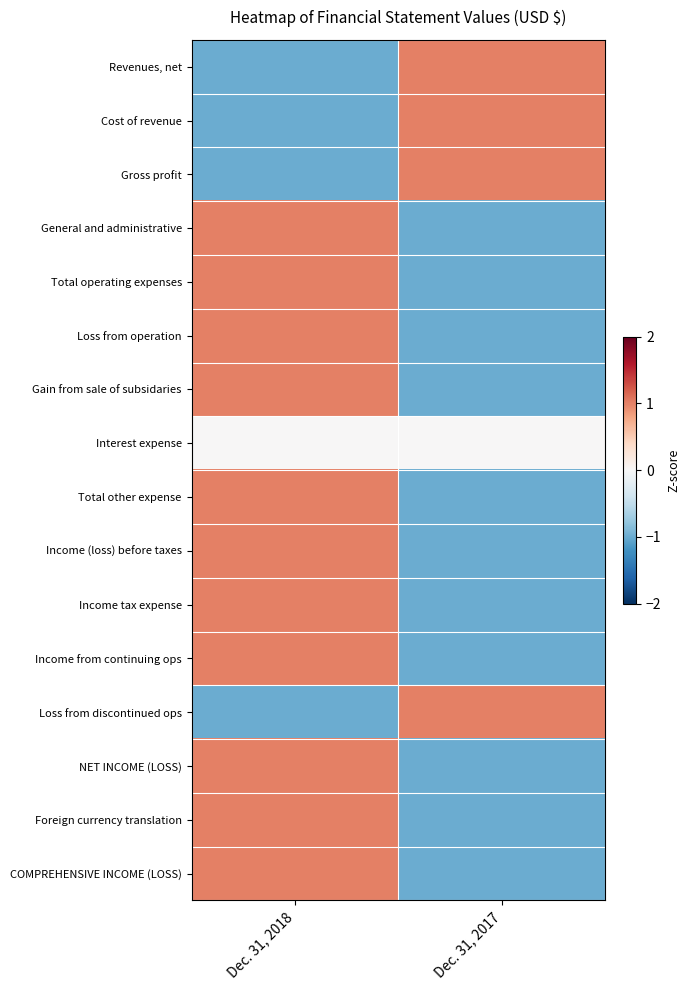

Reading left to right, what are all the values shown in this chart?

Revenues, net: Dec. 31, 2018=-1	Dec. 31, 2017=1
Cost of revenue: Dec. 31, 2018=-1	Dec. 31, 2017=1
Gross profit: Dec. 31, 2018=-1	Dec. 31, 2017=1
General and administrative: Dec. 31, 2018=1	Dec. 31, 2017=-1
Total operating expenses: Dec. 31, 2018=1	Dec. 31, 2017=-1
Loss from operation: Dec. 31, 2018=1	Dec. 31, 2017=-1
Gain from sale of subsidaries: Dec. 31, 2018=1	Dec. 31, 2017=-1
Interest expense: Dec. 31, 2018=0	Dec. 31, 2017=0
Total other expense: Dec. 31, 2018=1	Dec. 31, 2017=-1
Income (loss) before taxes: Dec. 31, 2018=1	Dec. 31, 2017=-1
Income tax expense: Dec. 31, 2018=1	Dec. 31, 2017=-1
Income from continuing ops: Dec. 31, 2018=1	Dec. 31, 2017=-1
Loss from discontinued ops: Dec. 31, 2018=-1	Dec. 31, 2017=1
NET INCOME (LOSS): Dec. 31, 2018=1	Dec. 31, 2017=-1
Foreign currency translation: Dec. 31, 2018=1	Dec. 31, 2017=-1
COMPREHENSIVE INCOME (LOSS): Dec. 31, 2018=1	Dec. 31, 2017=-1